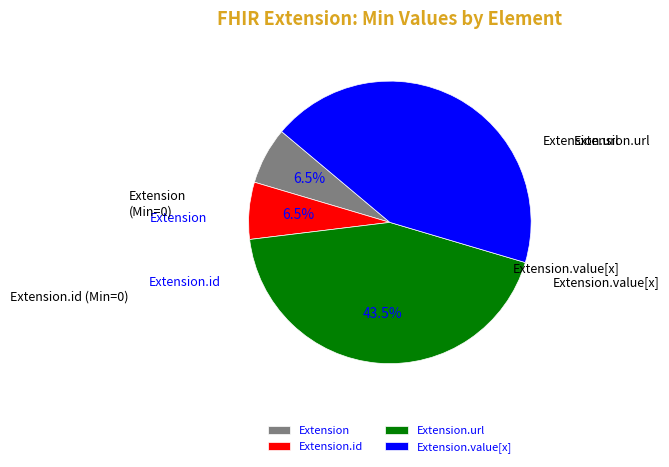

Is there a majority slice in this chart?

No